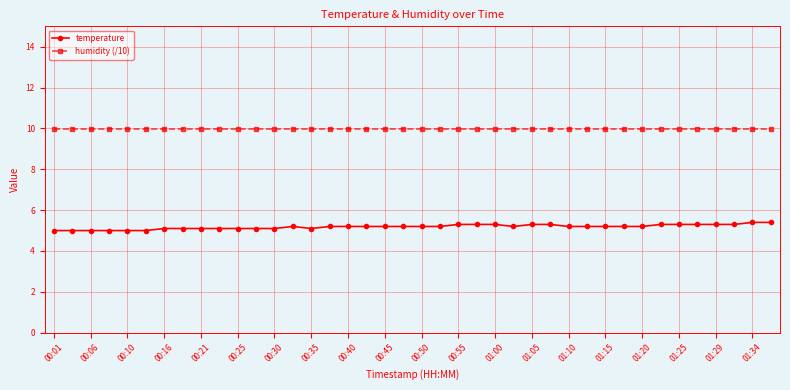

What is the value of the humidity (/10) point at the 26th from the left?

10.0